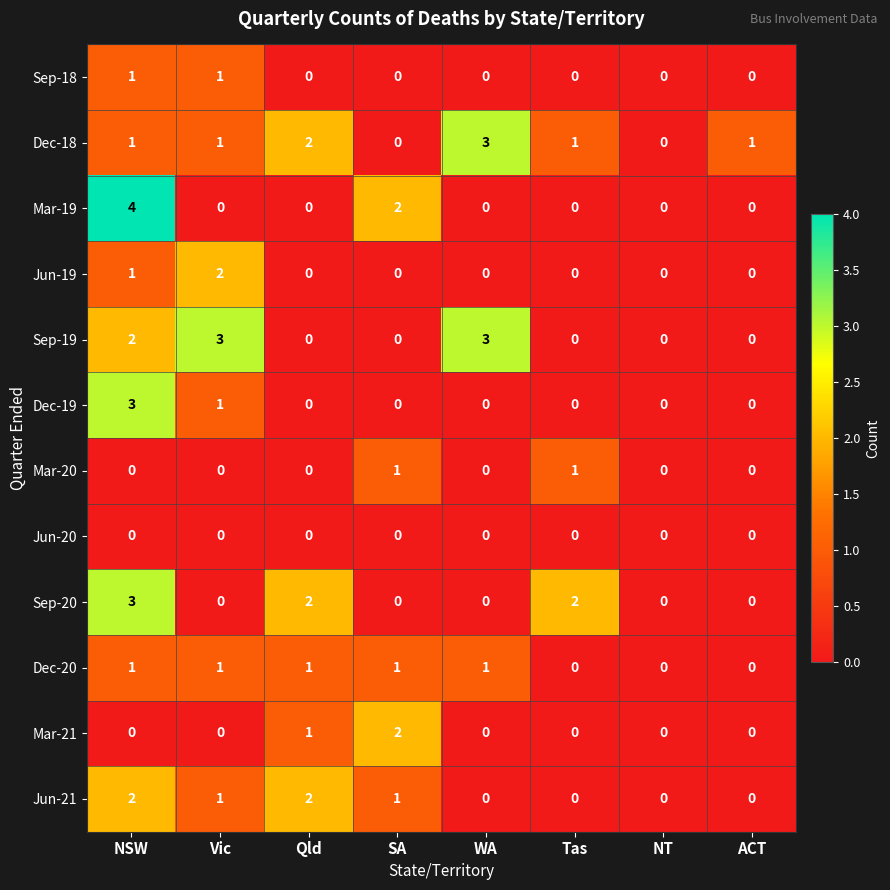

What is the total value across all series at Vic?

10